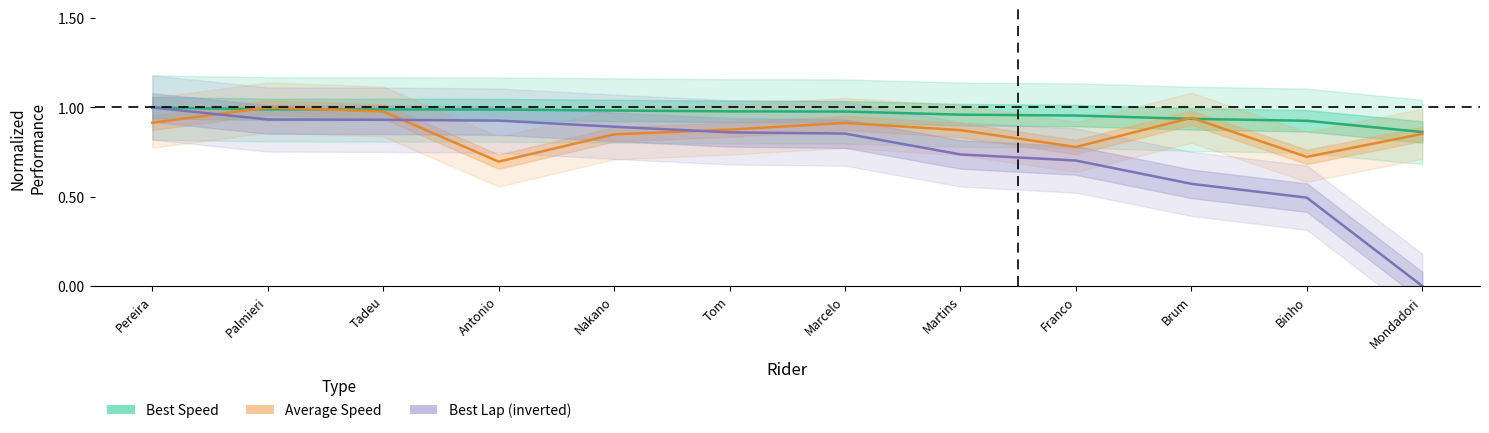

What is the total value across all series at Tom?

2.7